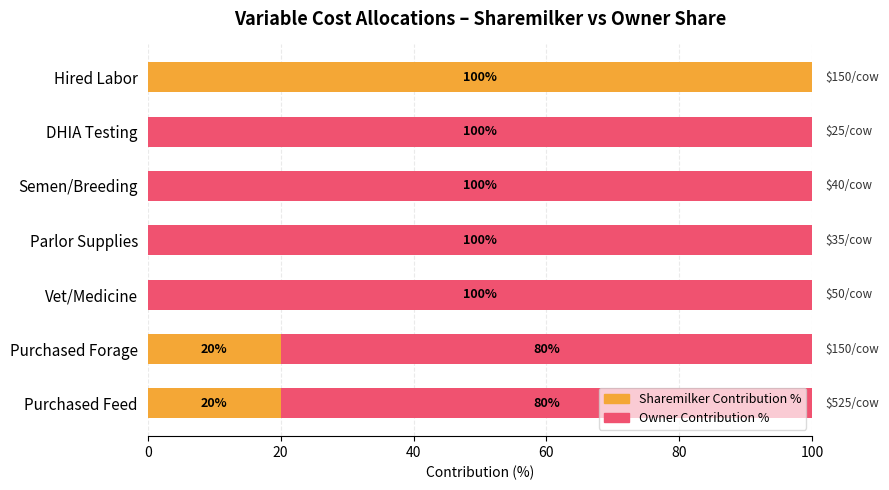

True or false: Sharemilker Contribution % has a value of 100 at Hired Labor.

True